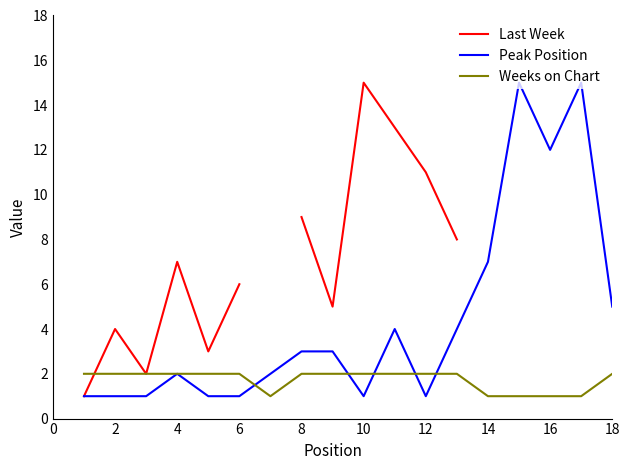

What is the value of the Last Week point at the 1st from the left?

1.0